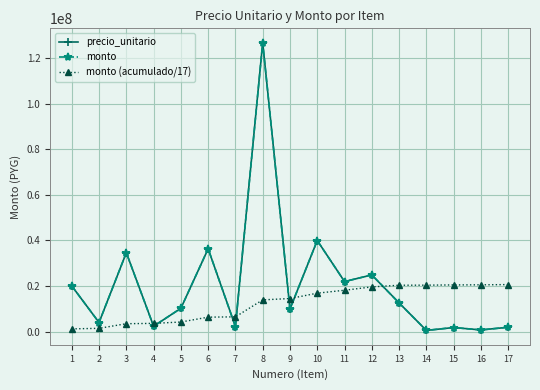

True or false: monto and precio_unitario cross at least once.

False